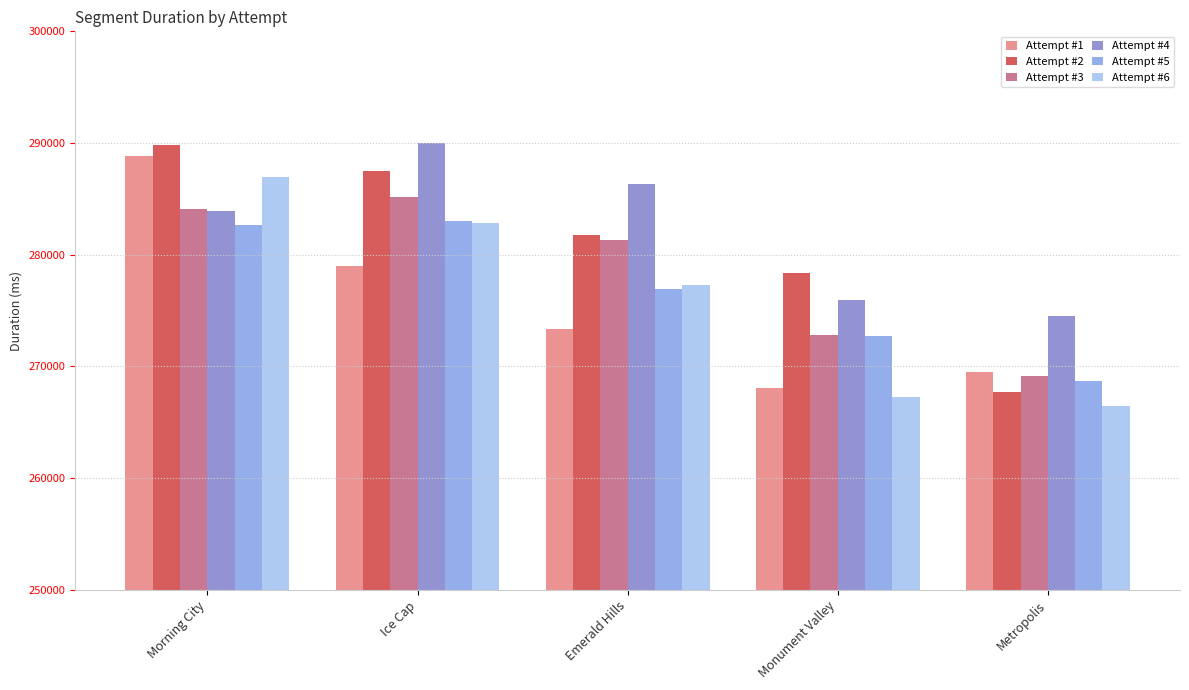

What is the sum of all Attempt #3 values?

1392518